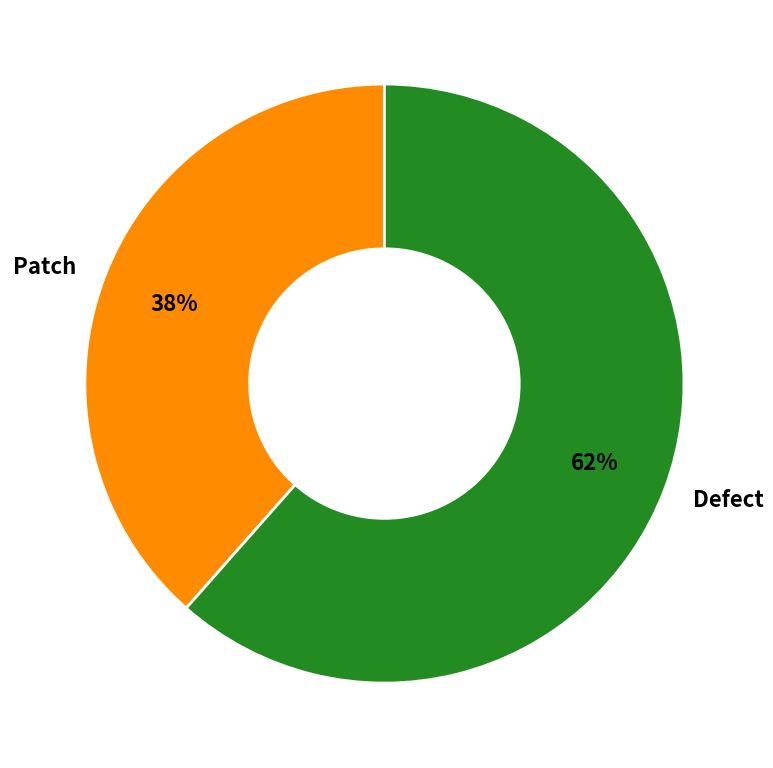

Approximately how many times larger is the value at Defect compared to Patch?

1.6